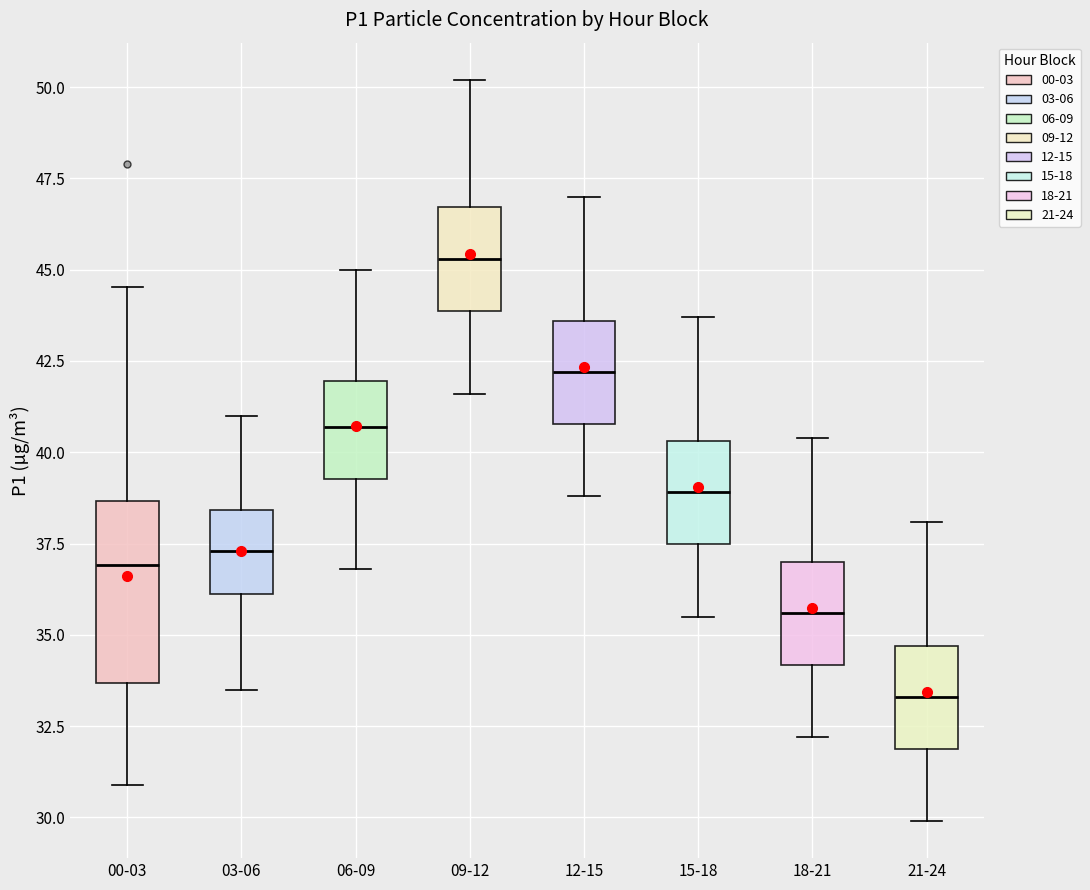

Which box is the tallest, from its lower edge to its upper edge?

00-03